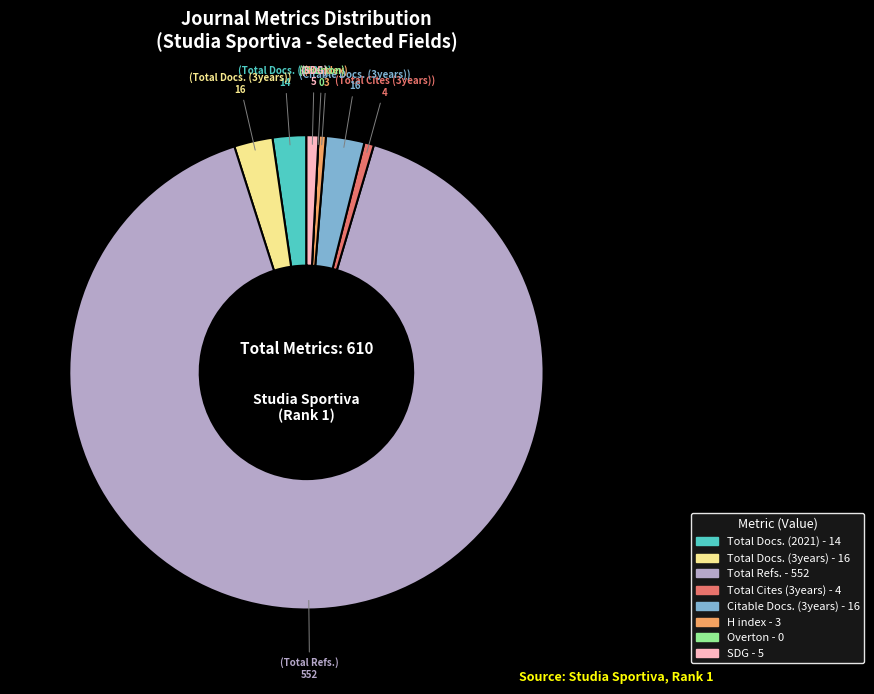

Between SDG and Total Docs. (3years), which is larger?

Total Docs. (3years)